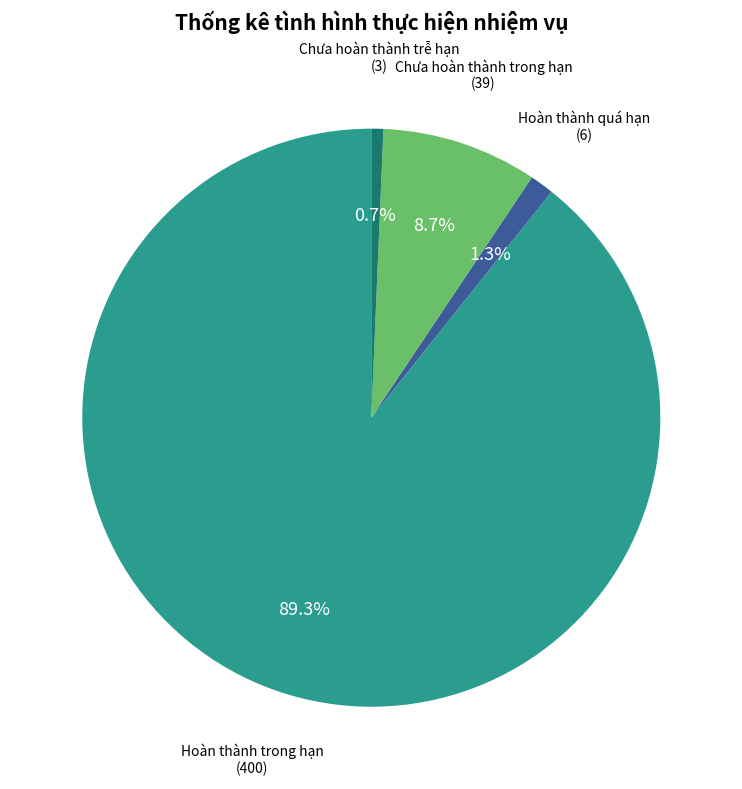

Is there any slice that represents more than half of the pie?

Yes